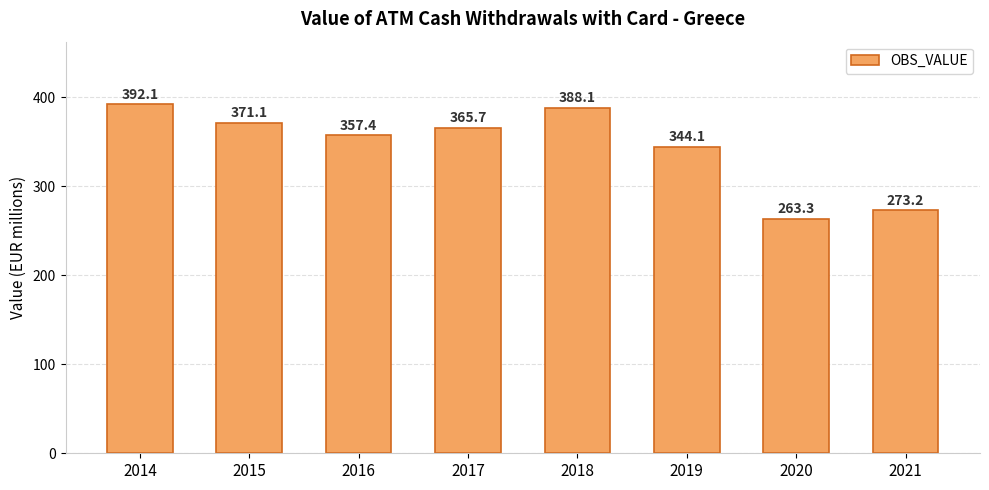

Which label corresponds to the smallest value in the chart?

2020